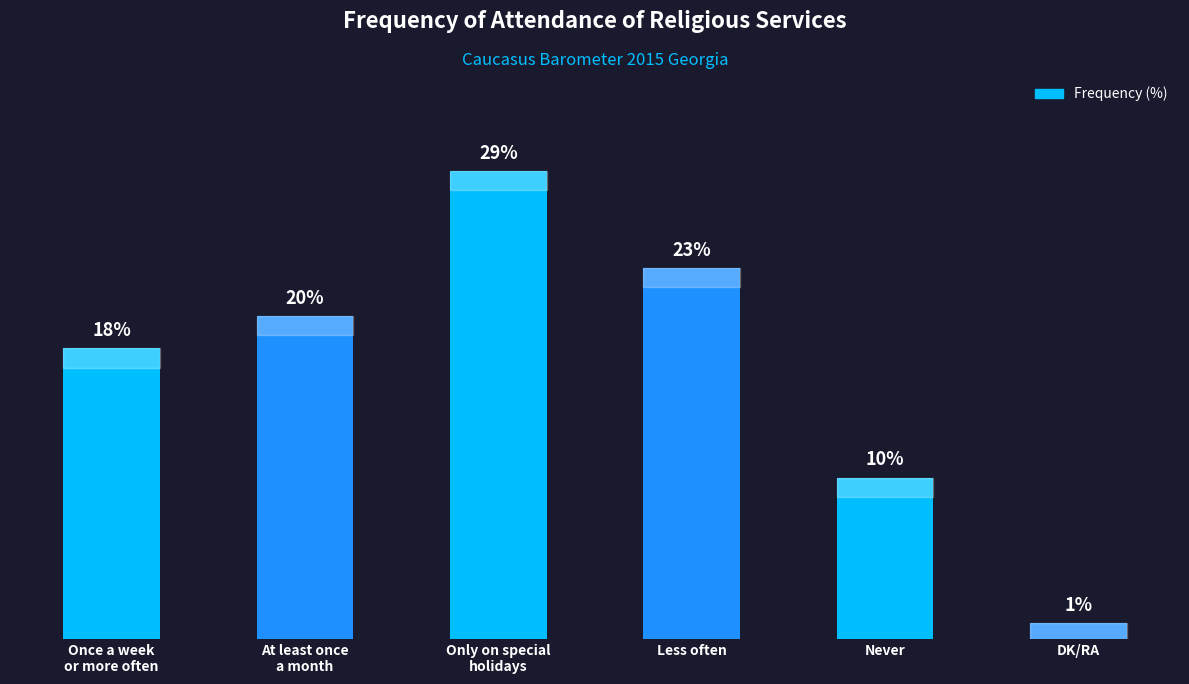

Which label corresponds to the smallest value in the chart?

DK/RA